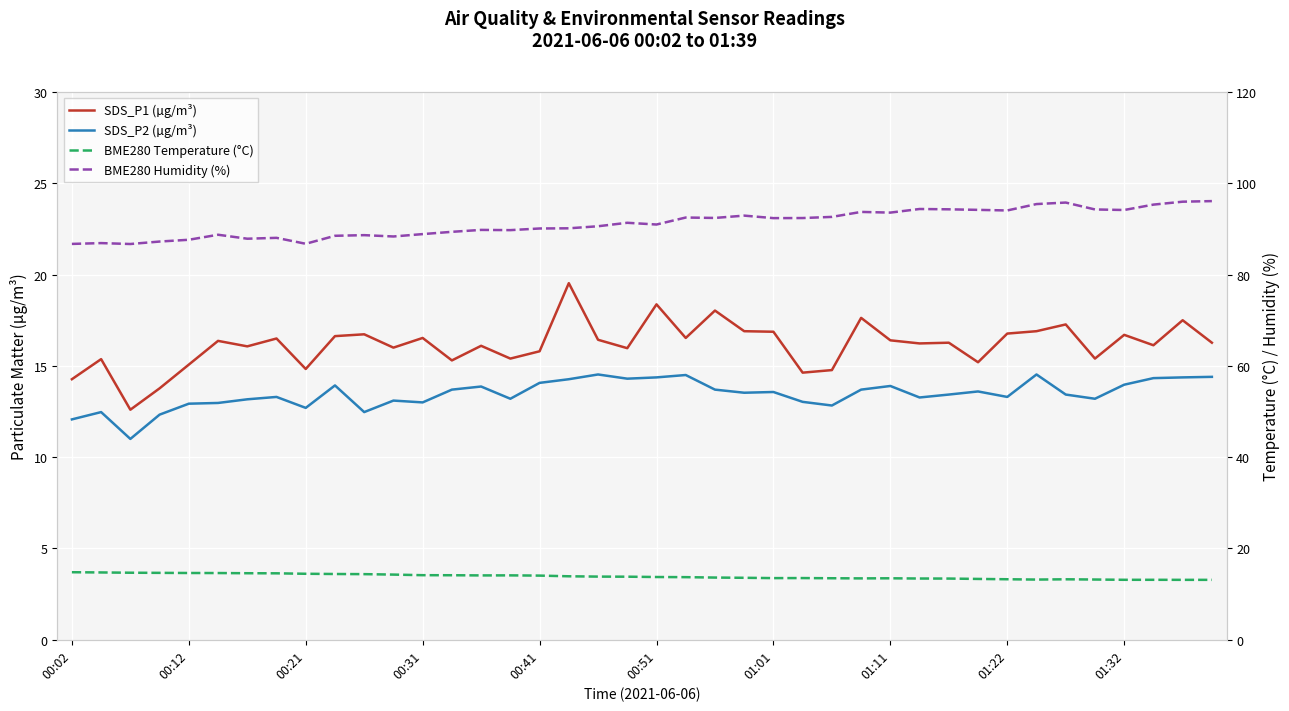

What is the difference between the SDS_P1 (µg/m³) values at 37 and 11?

0.1